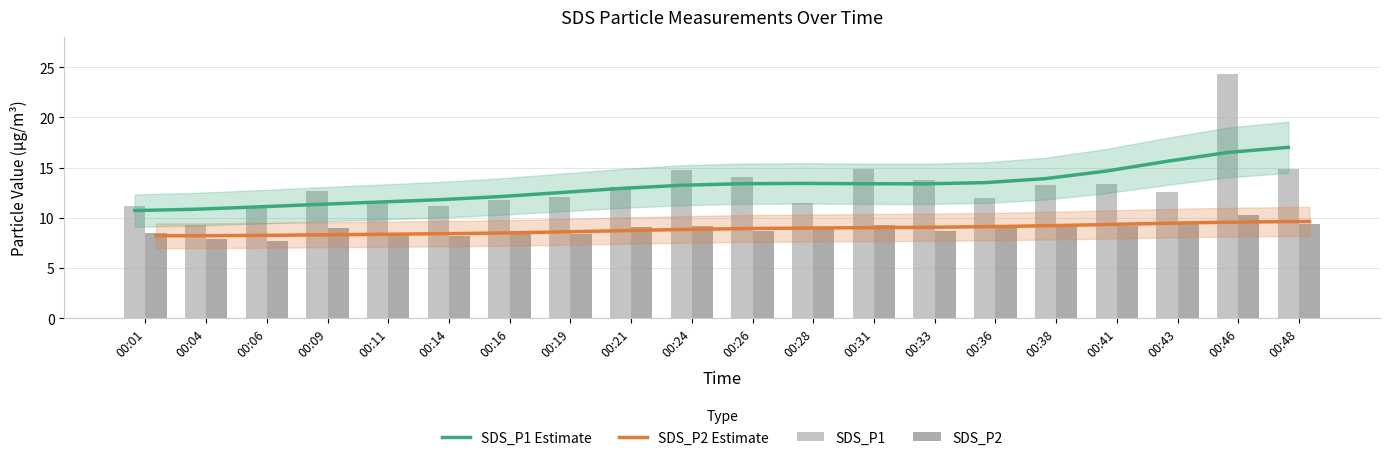

Reading left to right, extract all data points from this chart.

SDS_P1 Estimate: 10.7	10.8	11.1	11.3	11.6	11.8	12.1	12.5	12.9	13.2	13.4	13.4	13.4	13.4	13.5	13.9	14.6	15.6	16.5	17.0
SDS_P2 Estimate: 8.2	8.2	8.3	8.3	8.4	8.4	8.5	8.6	8.8	8.9	8.9	9.0	9.0	9.1	9.1	9.2	9.4	9.5	9.6	9.6
SDS_P1: 11.2	9.3	11.0	12.6	11.4	11.2	11.7	12.1	13.0	14.8	14.1	11.4	14.8	13.8	12.0	13.3	13.3	12.6	24.3	14.9
SDS_P2: 8.4	7.9	7.7	9.0	8.3	8.2	8.4	8.4	9.1	9.2	8.7	9.1	9.2	8.7	9.2	9.2	9.2	9.5	10.2	9.4